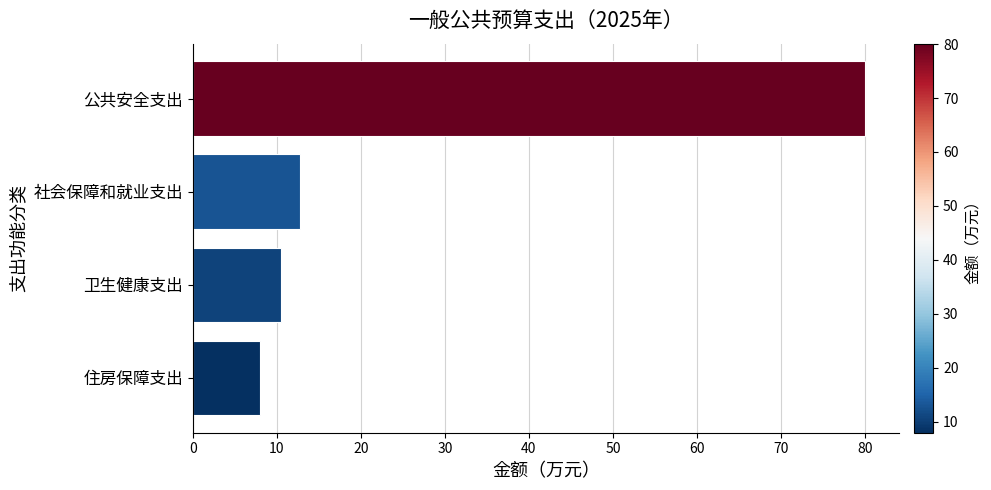

What is the label of the 3rd bar from the top?

卫生健康支出